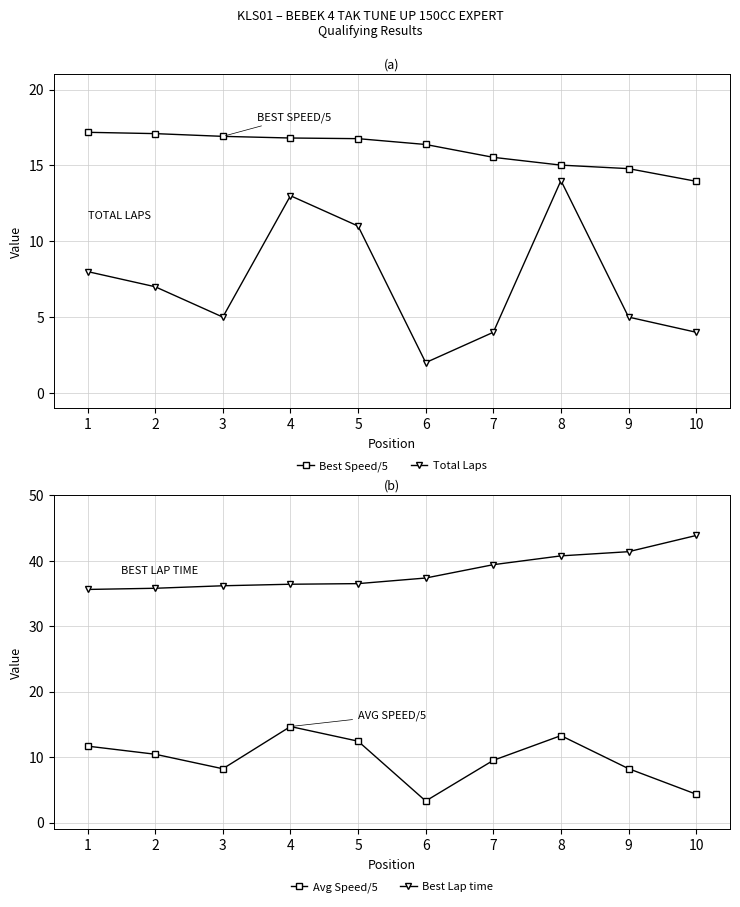

Reading right to left, list all the values displayed in this chart.

Best Speed/5: 10=14.0	9=14.8	8=15.0	7=15.5	6=16.4	5=16.8	4=16.8	3=16.9	2=17.1	1=17.2
Total Laps: 10=4.0	9=5.0	8=14.0	7=4.0	6=2.0	5=11.0	4=13.0	3=5.0	2=7.0	1=8.0
Avg Speed/5: 10=4.3	9=8.2	8=13.3	7=9.5	6=3.3	5=12.4	4=14.7	3=8.2	2=10.4	1=11.7
Best Lap time: 10=43.9	9=41.4	8=40.8	7=39.4	6=37.4	5=36.5	4=36.4	3=36.2	2=35.8	1=35.6